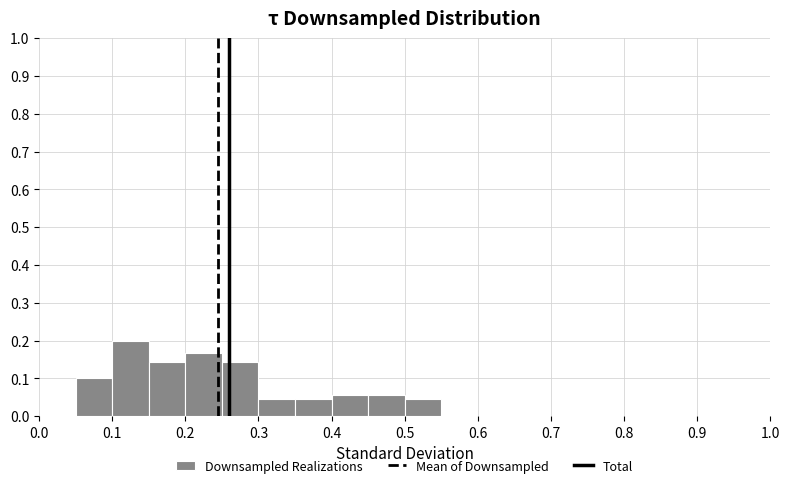

Which range on the x-axis has the tallest bar?

0.10 to 0.15